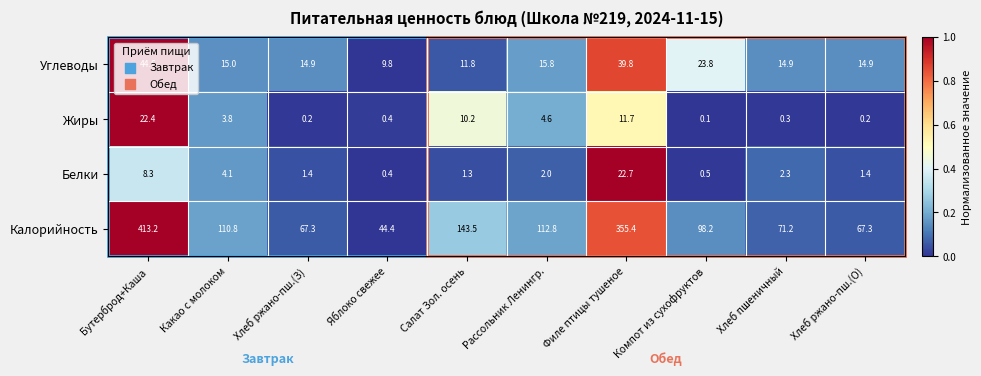

The value of Калорийность at Салат Зол. осень is 237.1. True or false?

False